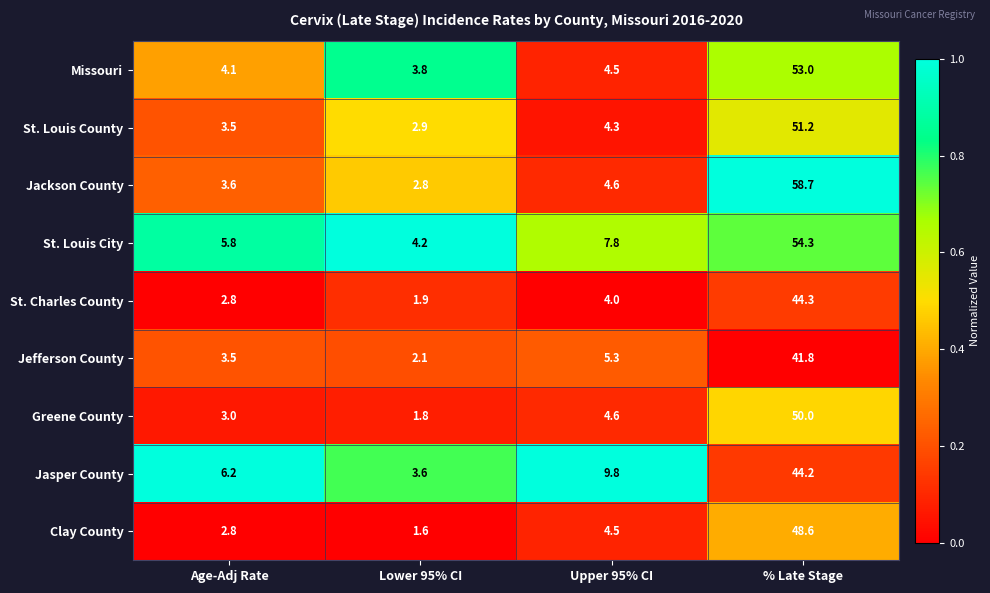

What is the sum of all St. Charles County values?

53.0